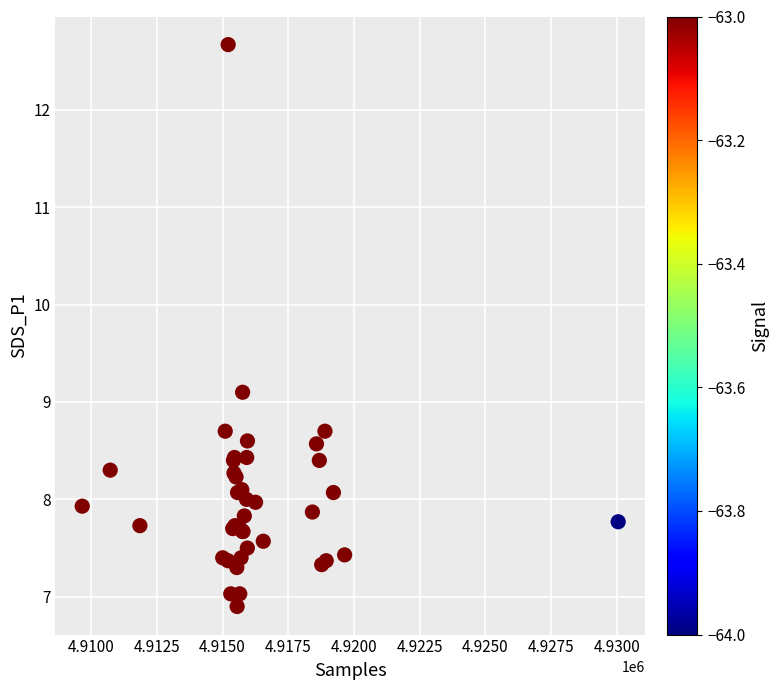

What Y value in the scatter plot is closest to 9?

9.1